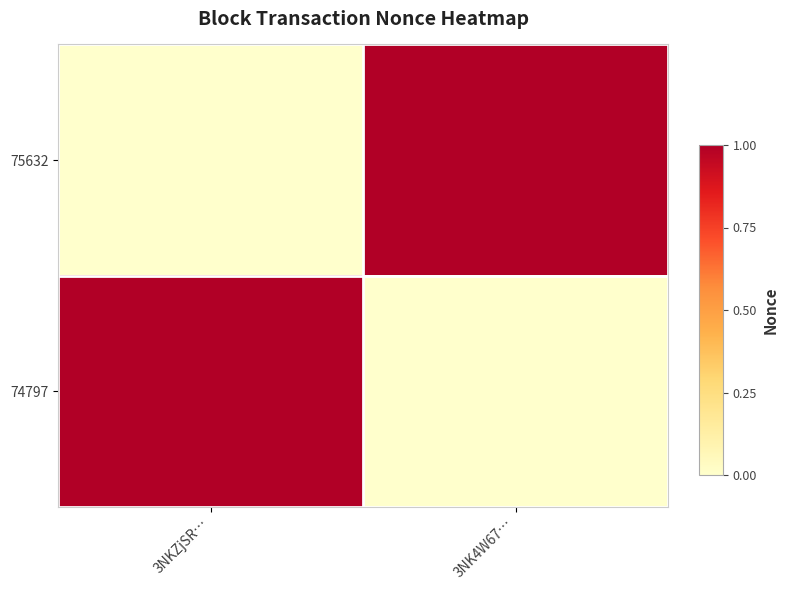

At which category is the sum across all series the highest?

3NKZjSR…